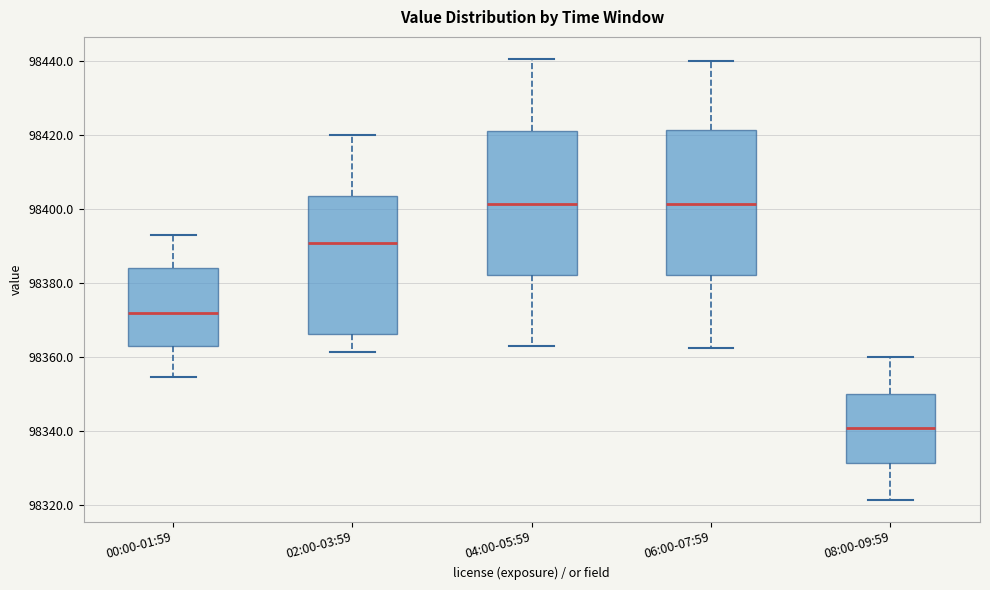

Reading left to right, transcribe this box plot: for each box, give where its median line is, the range the box spans, and where its two whiskers end, as read against the y-axis. The values are not printed on the chart, so give them approximately, as read against the axis.

00:00-01:59: median 98372, box 98364 to 98384, whiskers 98354 to 98392
02:00-03:59: median 98390, box 98366 to 98404, whiskers 98362 to 98420
04:00-05:59: median 98402, box 98382 to 98422, whiskers 98364 to 98440
06:00-07:59: median 98402, box 98382 to 98422, whiskers 98362 to 98440
08:00-09:59: median 98340, box 98332 to 98350, whiskers 98322 to 98360